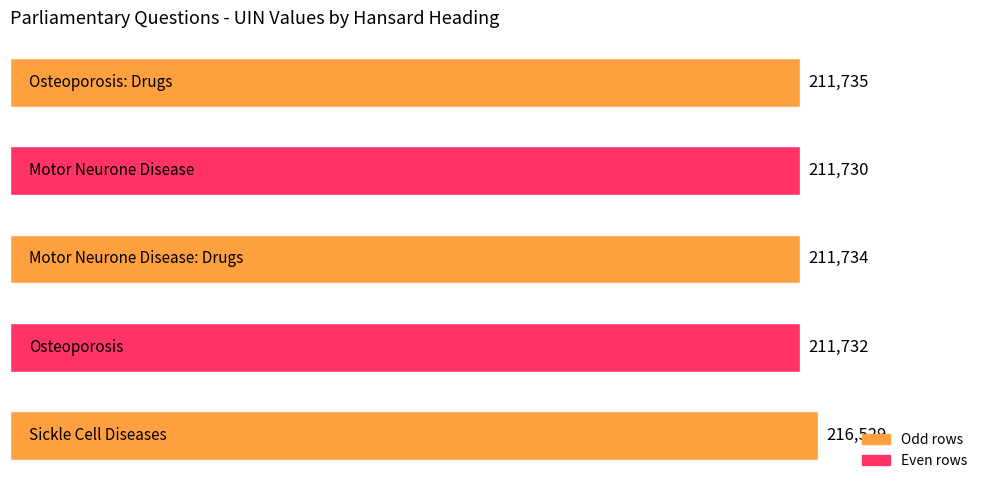

What is the greatest value displayed?

216529